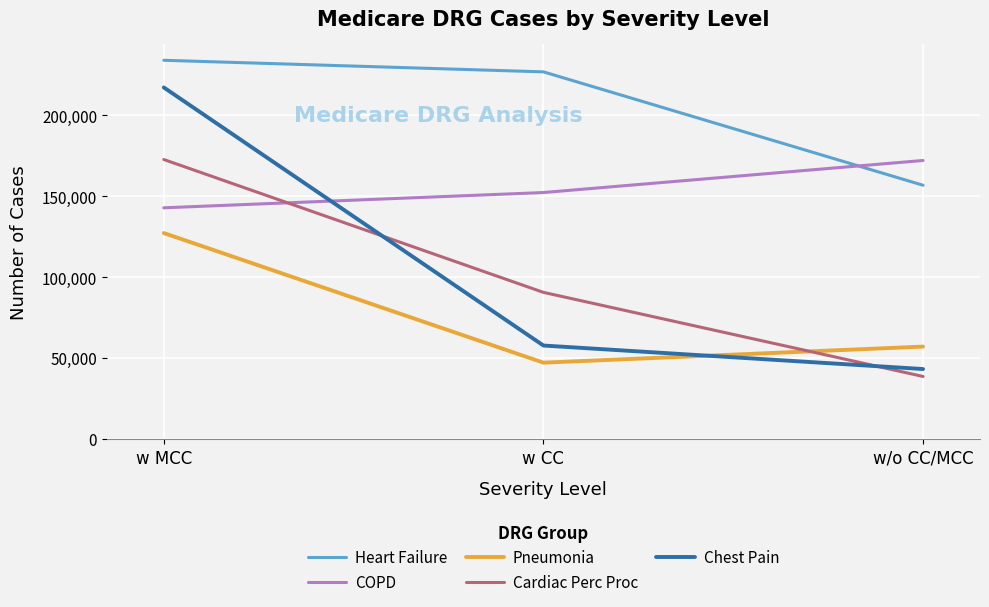

Is this an area chart (filled region under the line)?

No